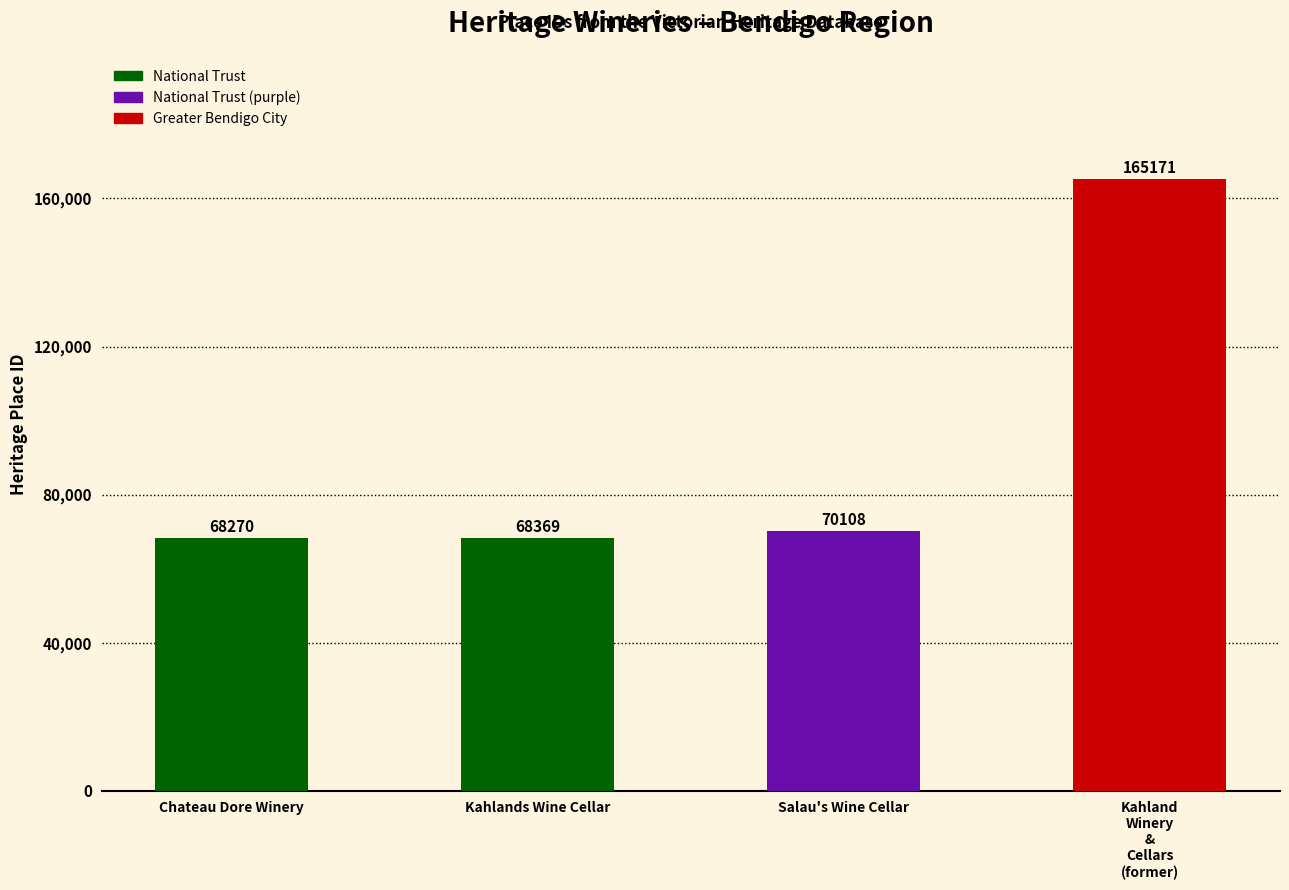

What is the minimum value shown in the chart?

68270